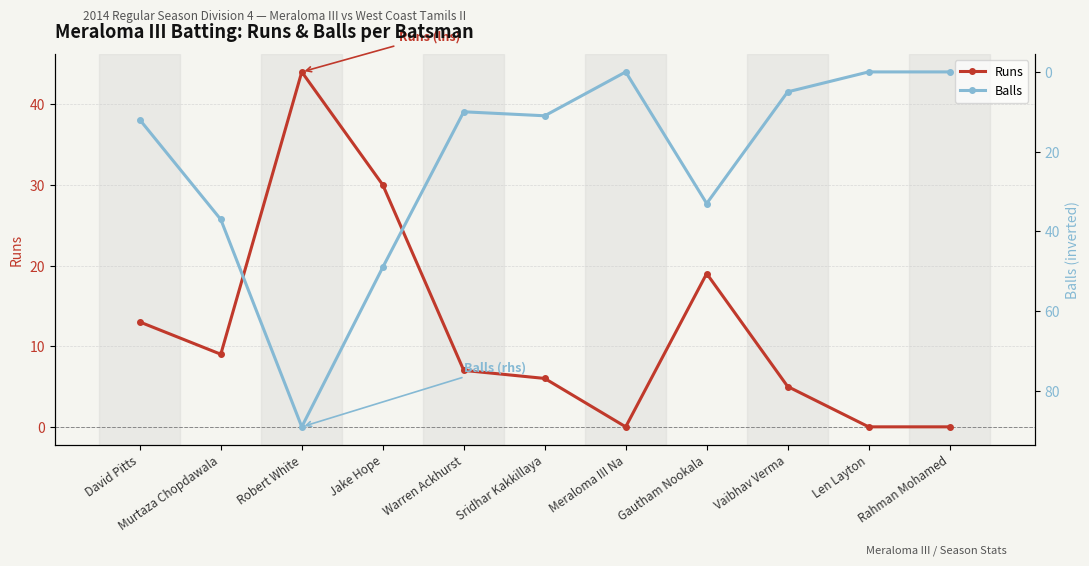

After their last crossing, which series has the higher values: Runs or Balls?

Balls